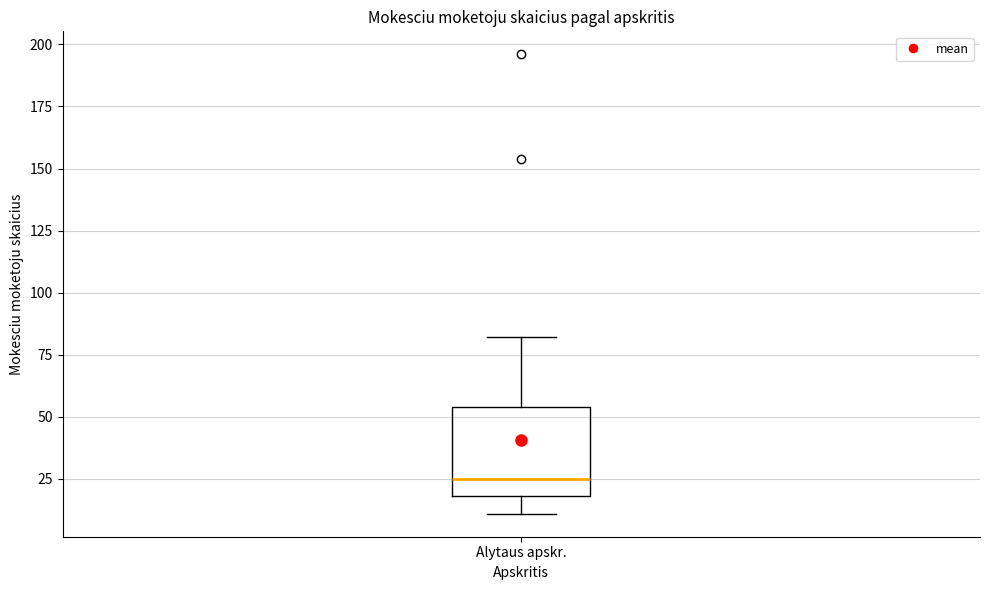

Transcribe this box plot: give where the median line is, the range the box spans, and where the two whiskers end, as read against the y-axis. The values are not printed on the chart, so give them approximately, as read against the axis.

median 25, box 20 to 55, whiskers 10 to 80